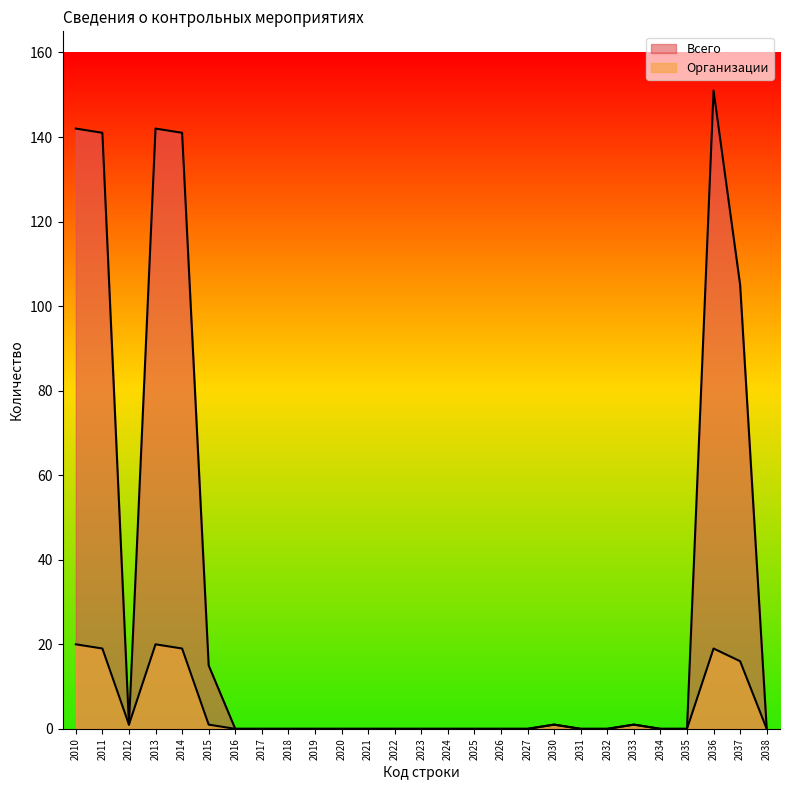

True or false: Всего and Организации cross at least once.

False